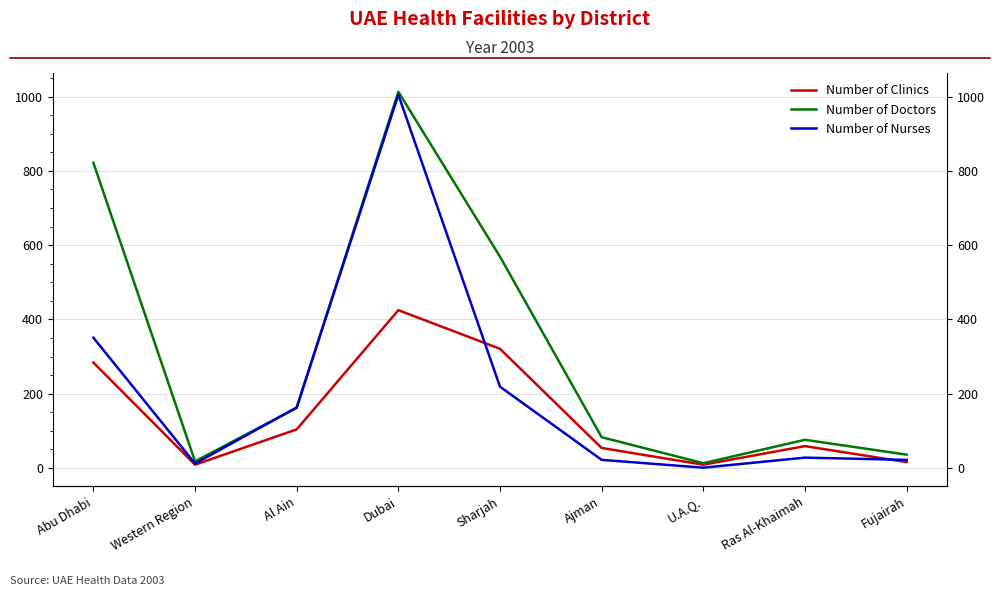

How many interior local peaks does the Number of Clinics series have?

2